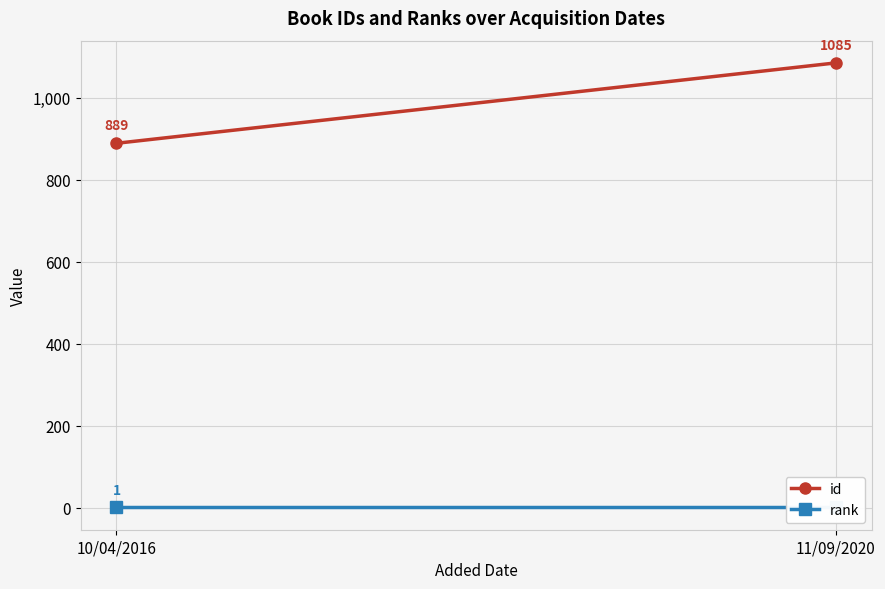

How many lines are shown in the chart?

2